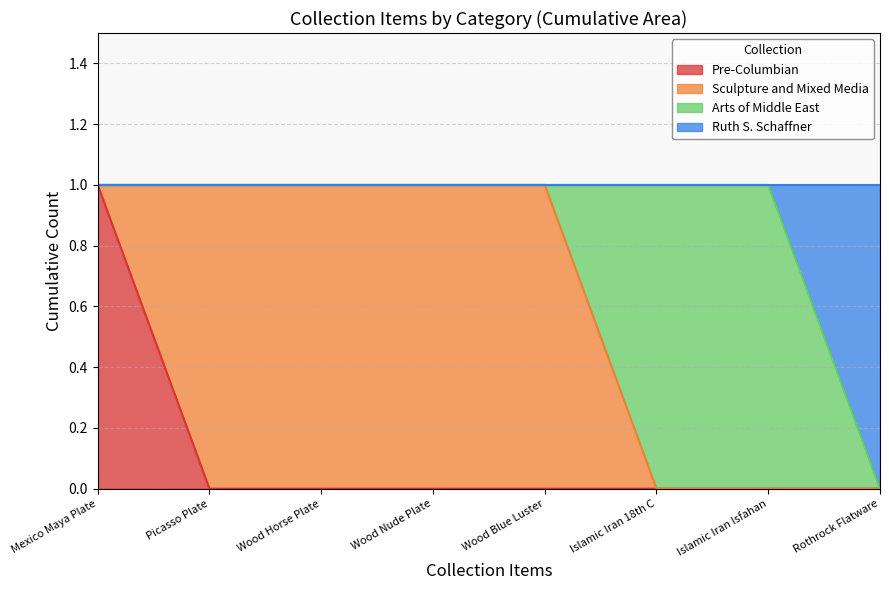

True or false: Pre-Columbian has more than 2 interior local peaks.

False